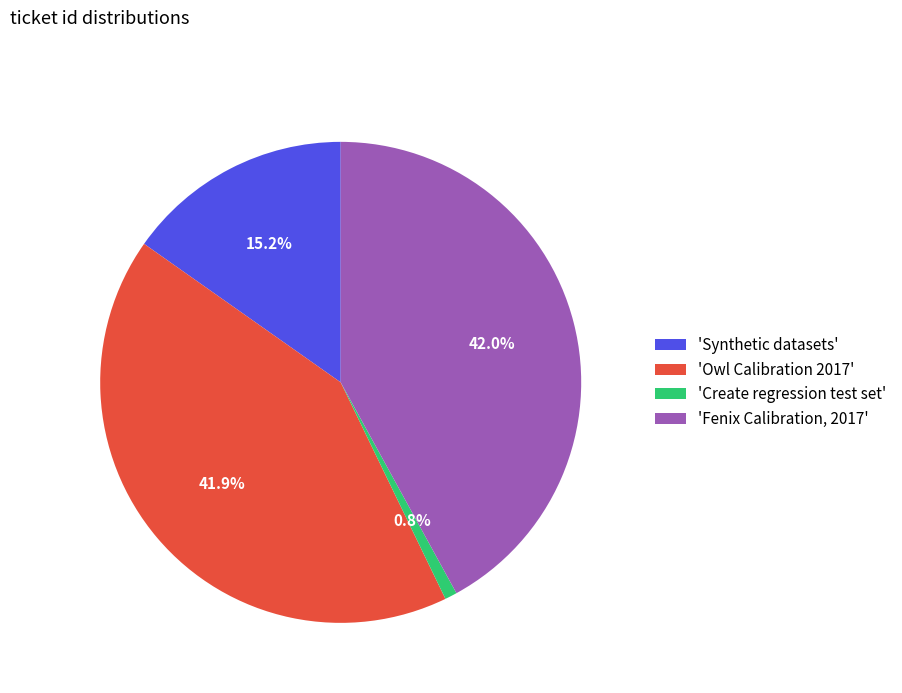

Which category has the smallest portion of the pie?

'Create regression test set'